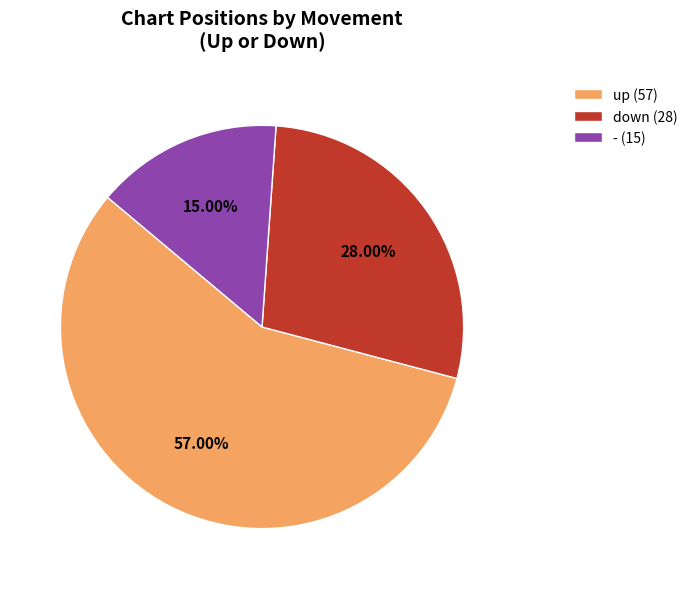

What is the majority slice?

up